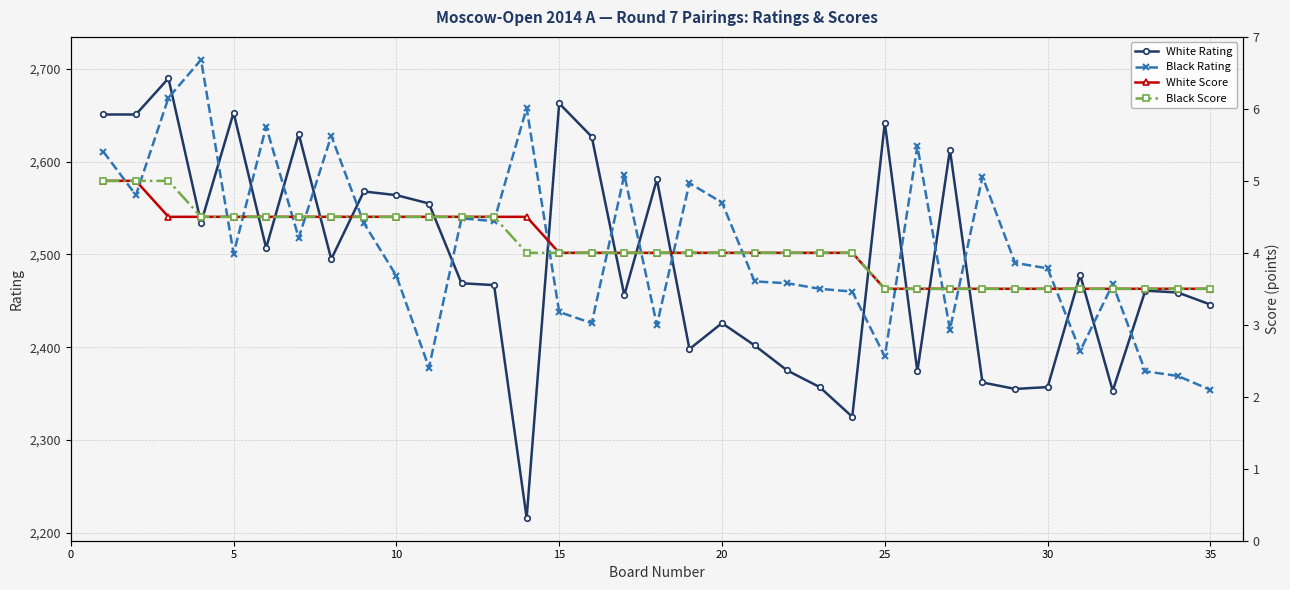

What is the maximum value shown in the chart?

2710.0